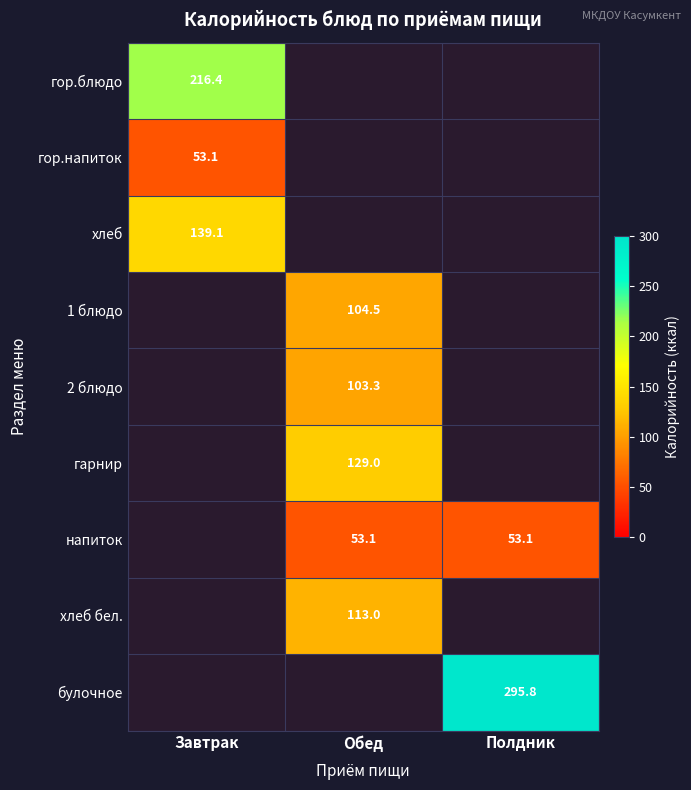

The 2 блюдо series shows 103.3 at Обед. True or false?

True